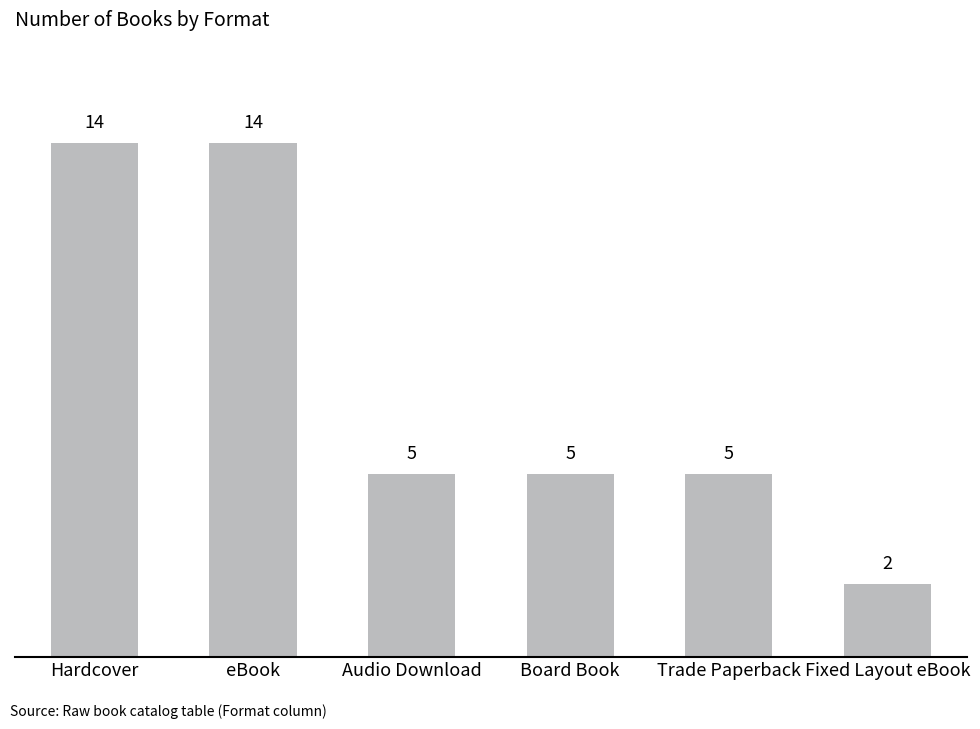

Reading left to right, list all the values displayed in this chart.

14	14	5	5	5	2